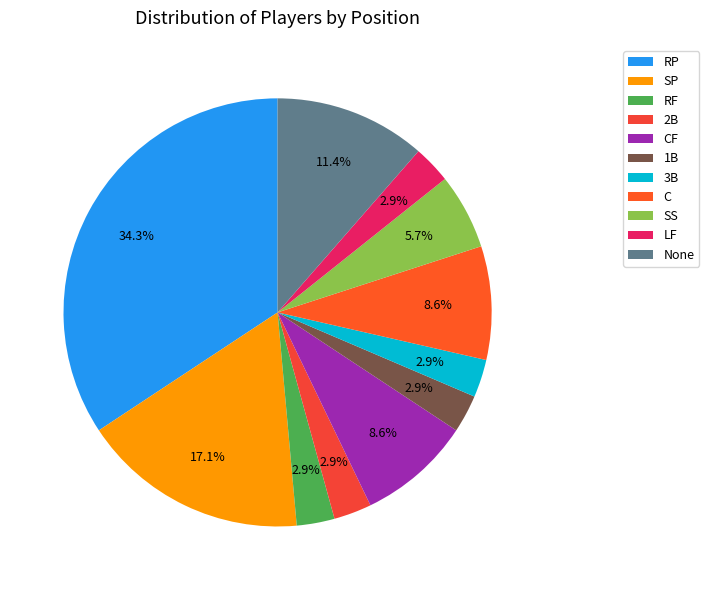

Approximately how many times larger is the value at 3B compared to RP?

0.1